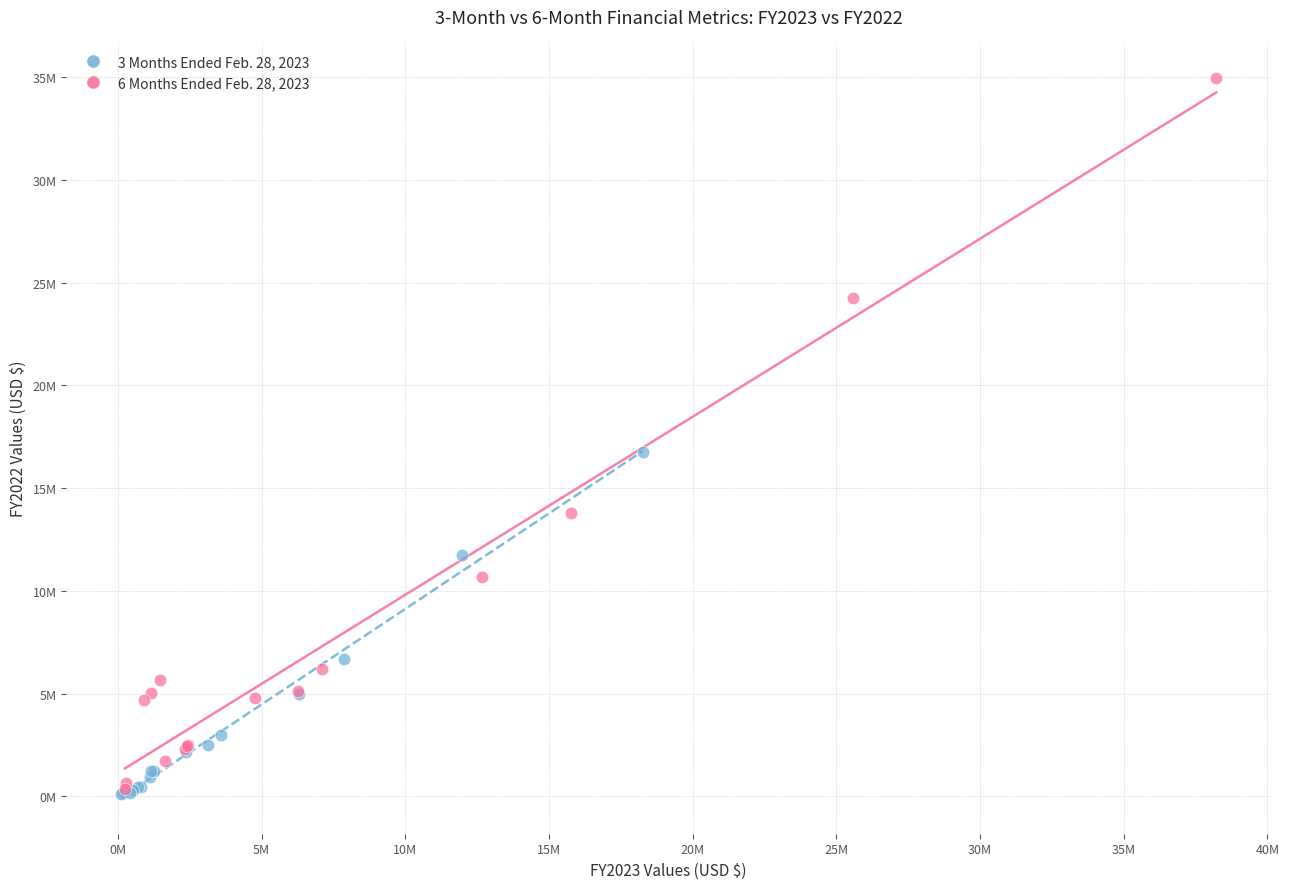

What are all the series names shown in the legend?

3 Months Ended Feb. 28, 2023, 6 Months Ended Feb. 28, 2023